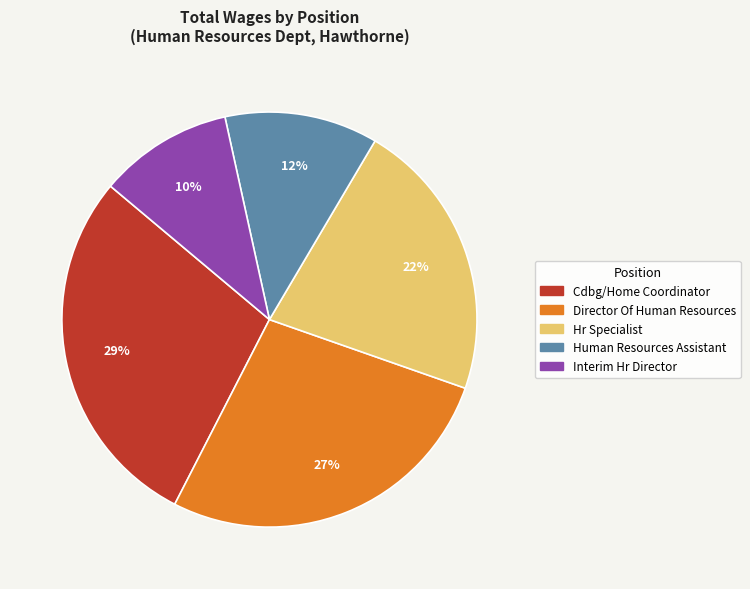

To the nearest percent, what is the average slice percentage?

20%